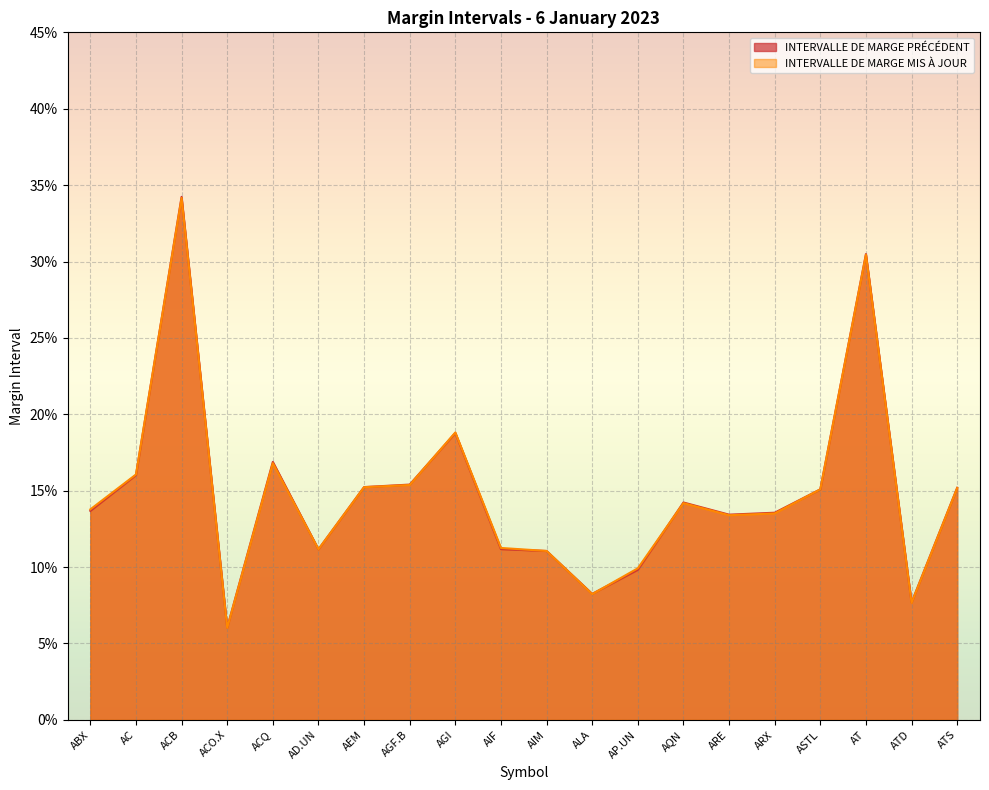

How many series are shown in this chart?

2